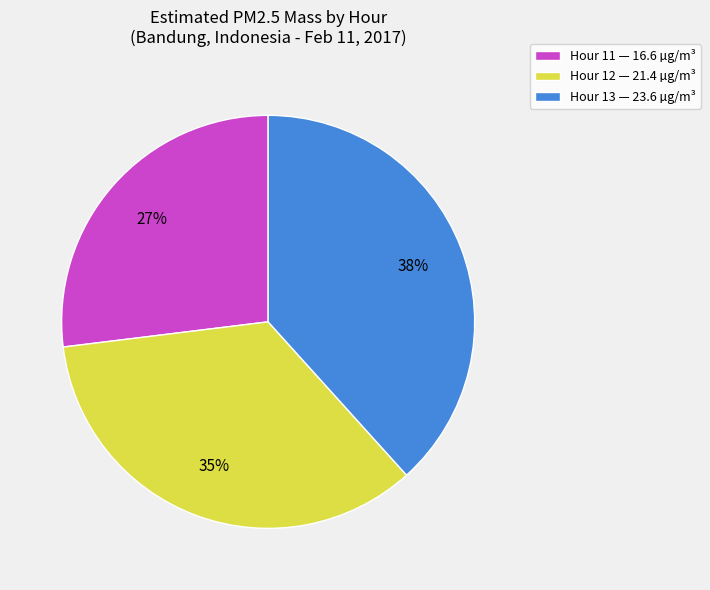

The Hour 12 slice represents 40% of the pie. True or false?

False